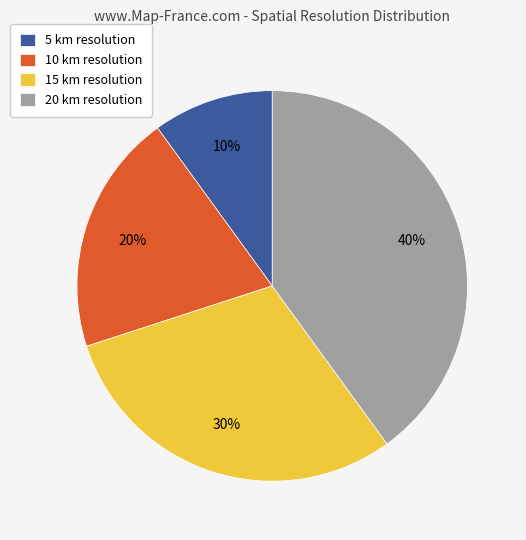

Rank the categories by value from highest to lowest.

20 km, 15 km, 10 km, 5 km